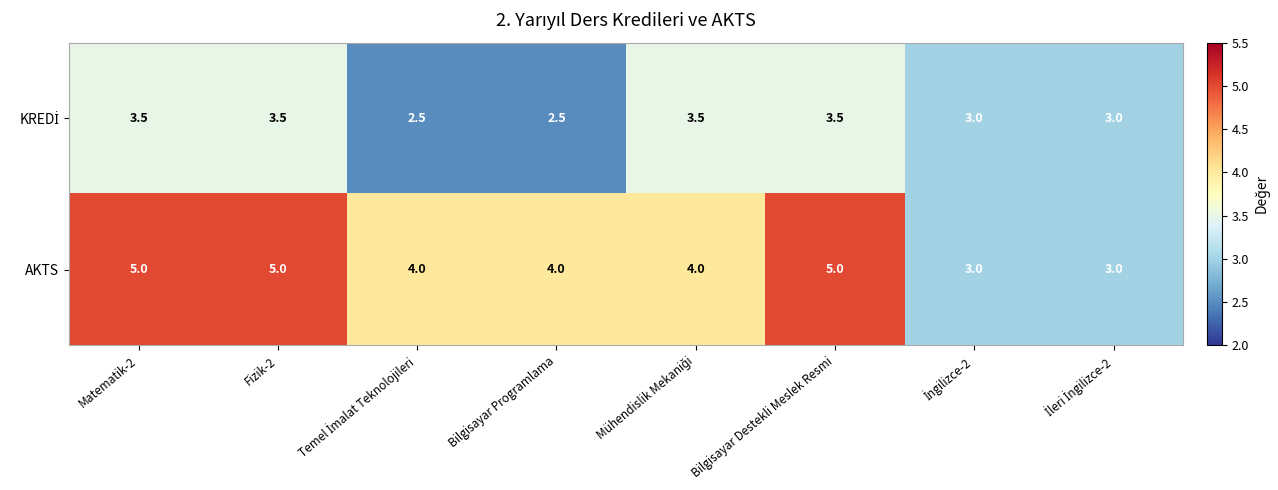

What value does the AKTS series have at Matematik-2?

5.0